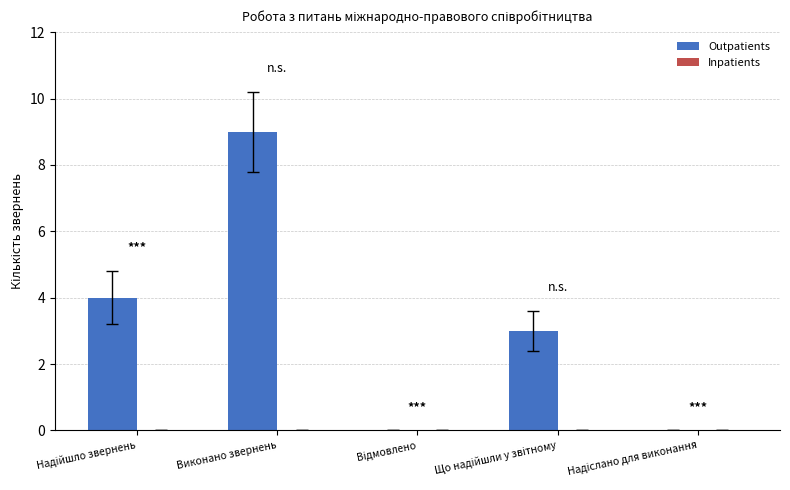

Which label corresponds to the largest value in the chart?

Виконано звернень